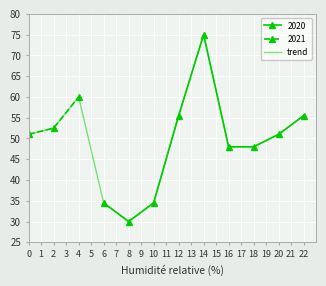

Reading left to right, what are all the values shown in this chart?

51.0	52.5	60.0	34.5	30.0	34.5	55.5	75.0	48.0	48.0	51.0	55.5